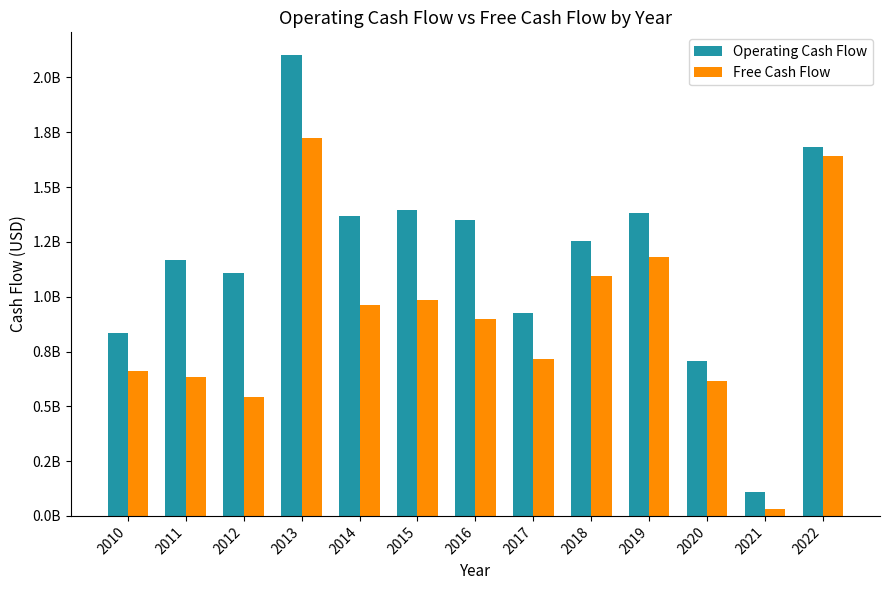

Which series has the largest total across all categories?

Operating Cash Flow